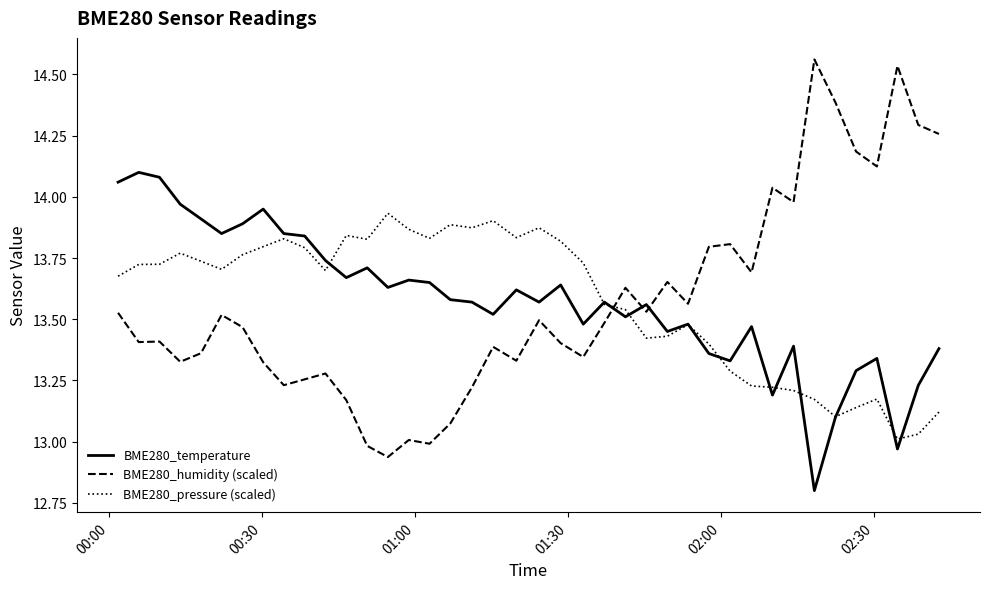

Which series ends up on top after the final intersection of BME280_temperature and BME280_humidity (scaled)?

BME280_humidity (scaled)